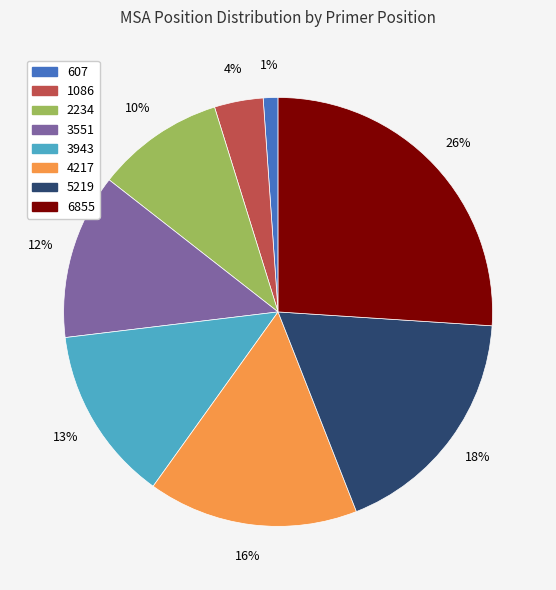

Rank the categories by value from lowest to highest.

607, 1086, 2234, 3551, 3943, 4217, 5219, 6855